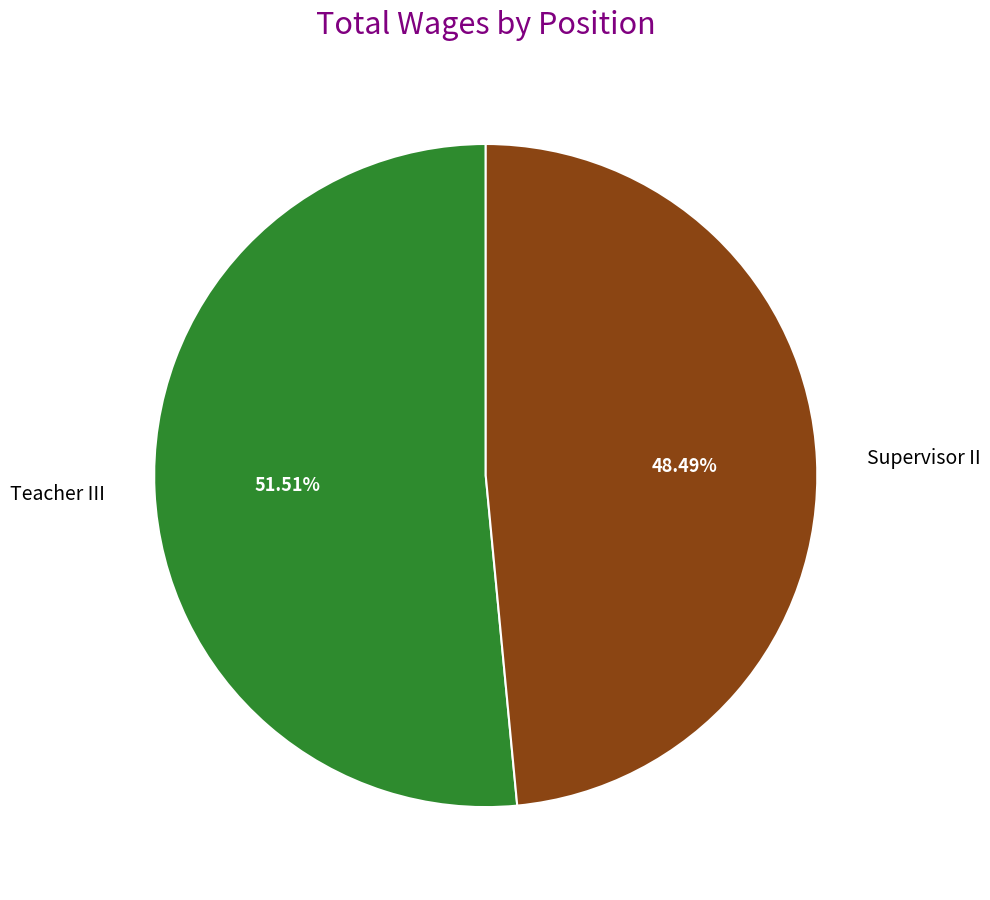

Which slice represents more than half of the pie?

Teacher III